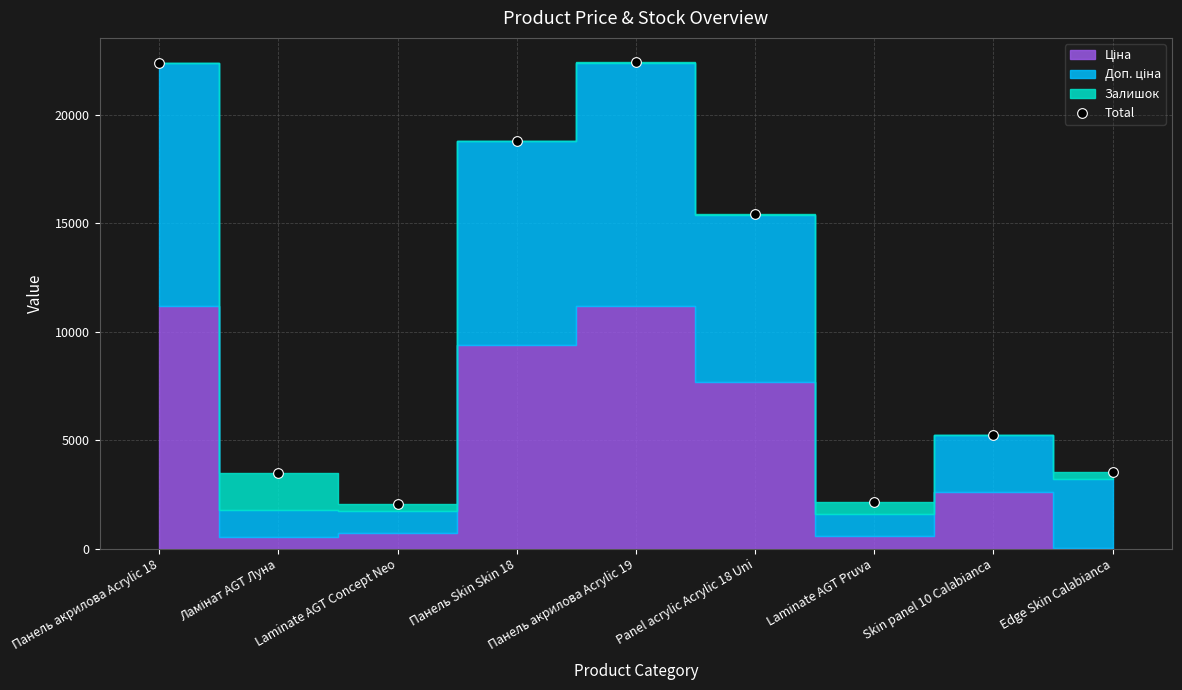

True or false: the data shows 2148.8 at Laminate AGT Pruva.

True